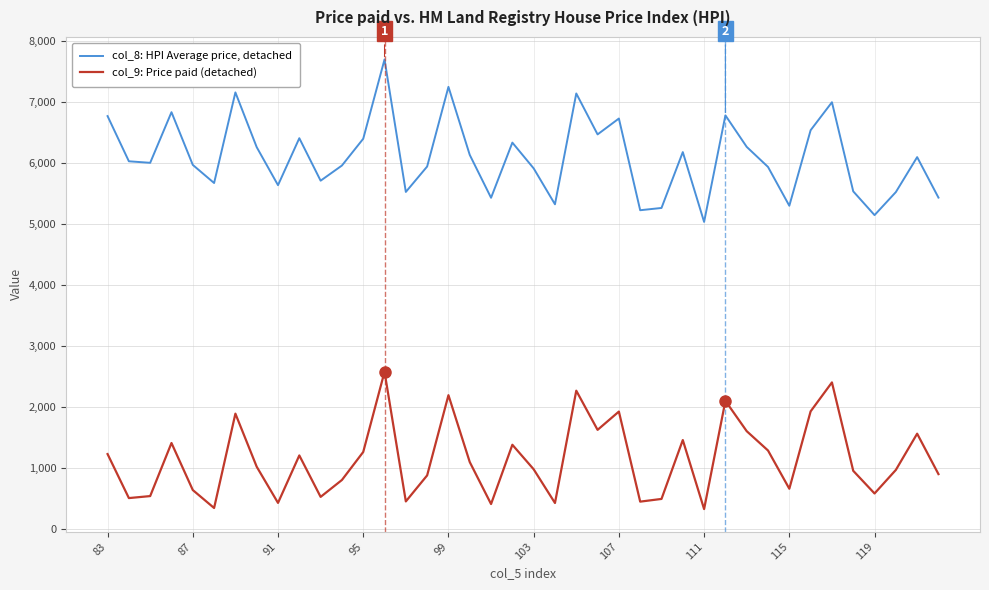

What is the sum of all col_9: Price paid (detached) values?

45952.9